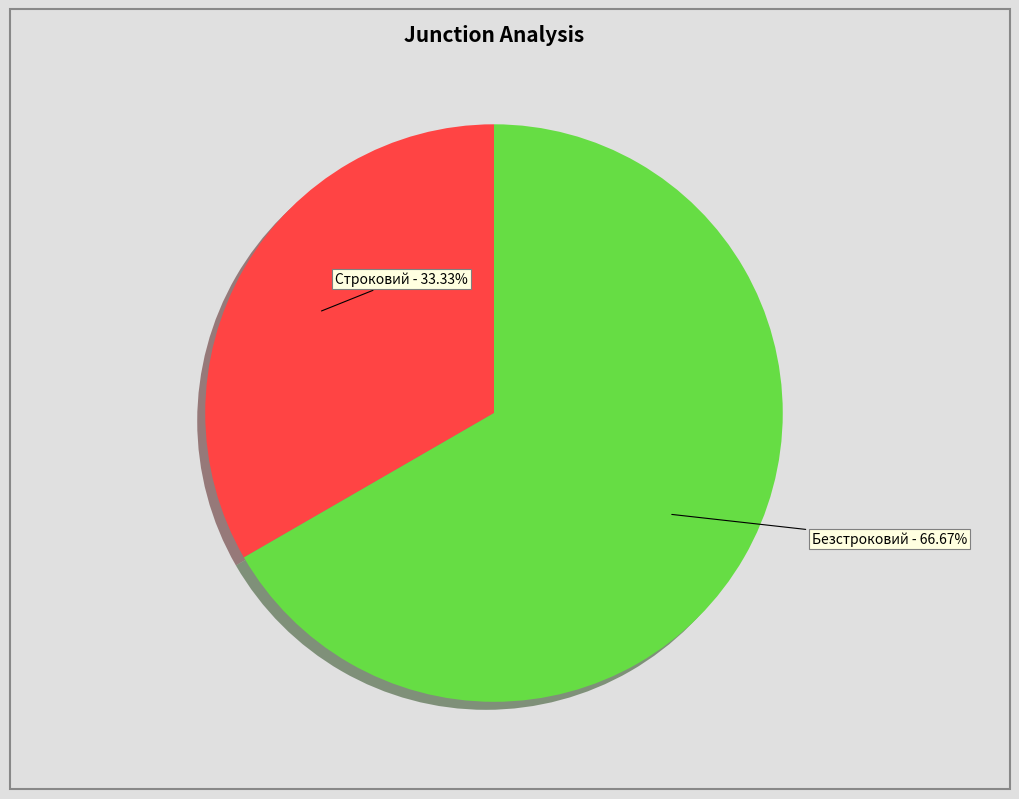

Combined, what portion of the pie is Безстроковий and Строковий?

100.0%